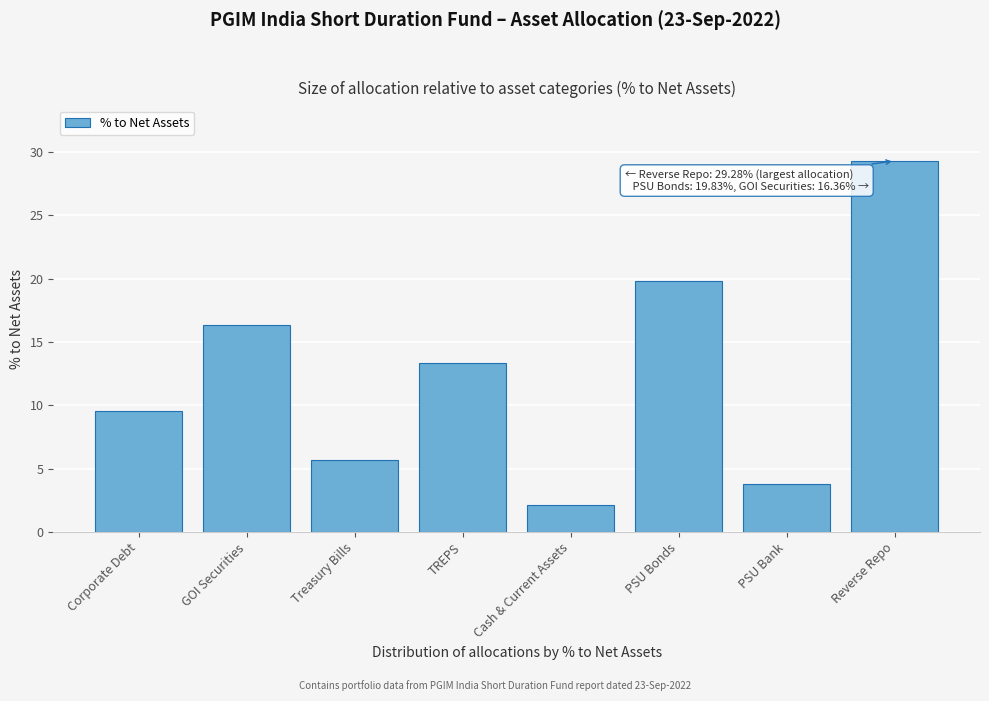

Reading left to right, extract all data points from this chart.

Corporate Debt=9.6	GOI Securities=16.4	Treasury Bills=5.7	TREPS=13.3	Cash & Current Assets=2.1	PSU Bonds=19.8	PSU Bank=3.8	Reverse Repo=29.3